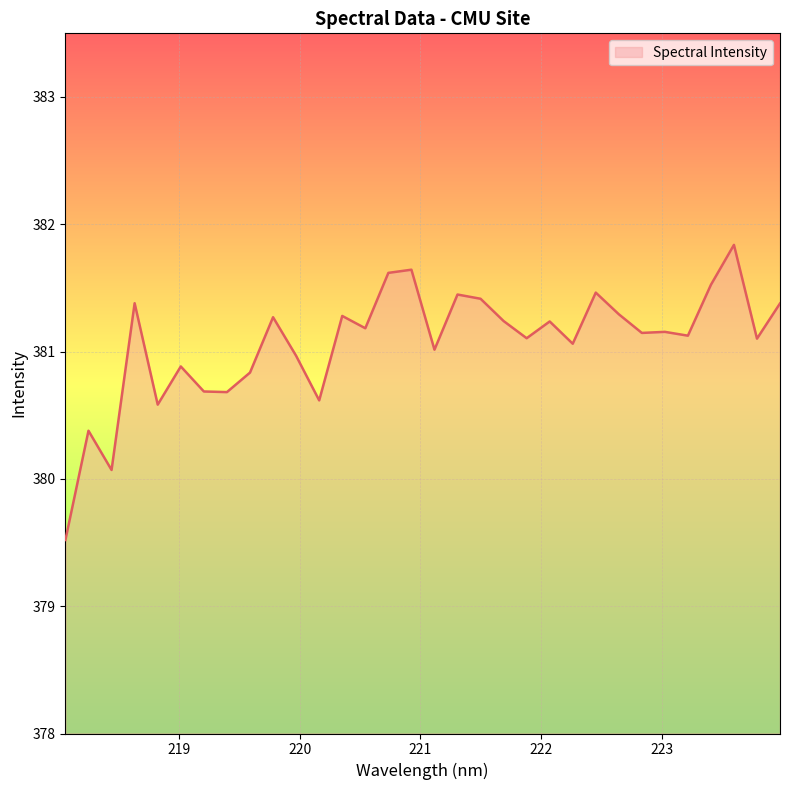

What is the minimum value shown in the chart?

379.5